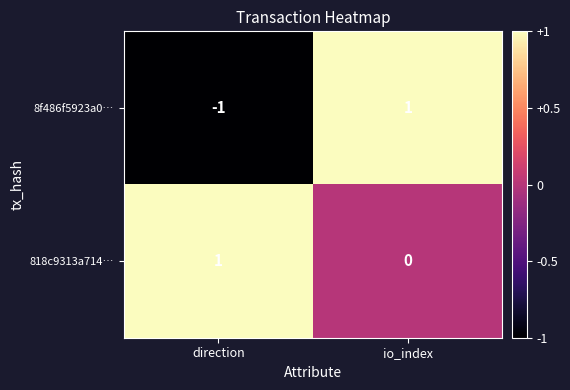

At which category is the sum across all series the highest?

io_index